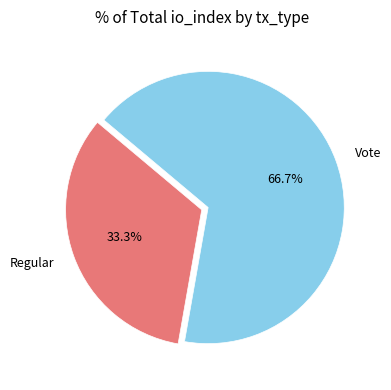

The Regular slice represents 33% of the pie. True or false?

True